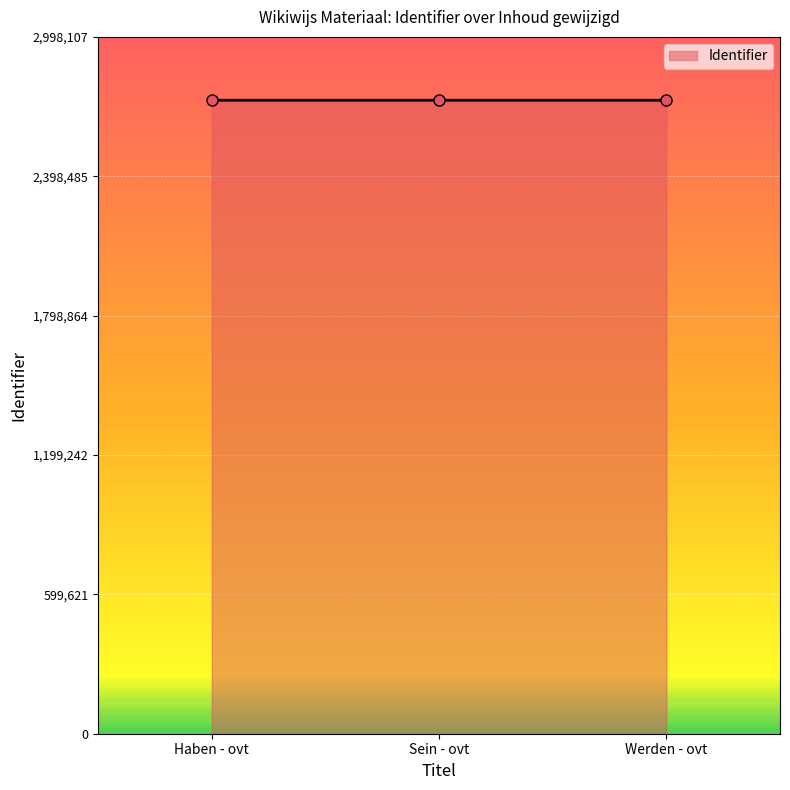

What is the smallest value displayed?

2725548